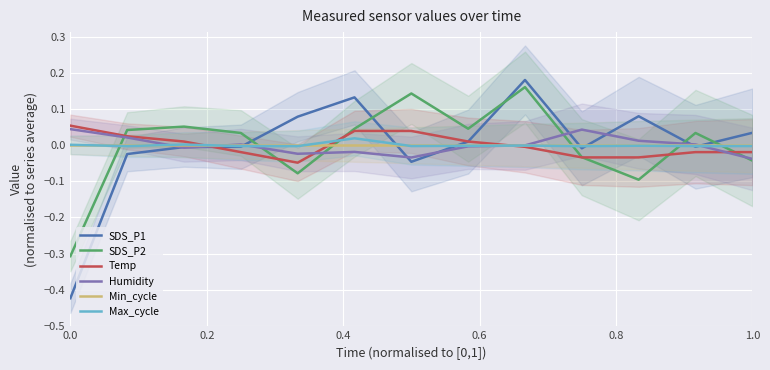

What is the lowest value of the SDS_P1 series?

-0.4